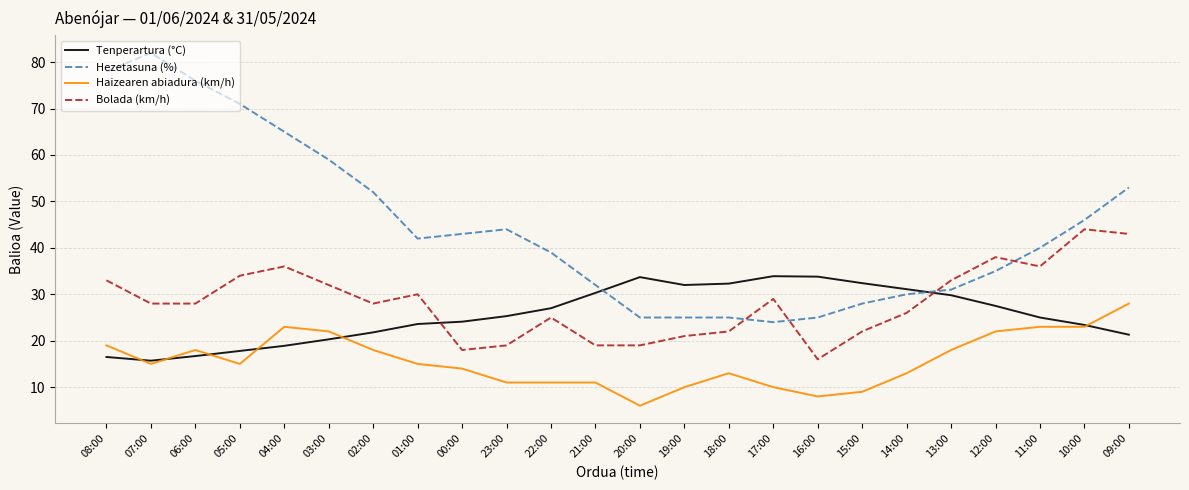

What is the difference between the Bolada (km/h) values at 23:00 and 22:00?

6.0